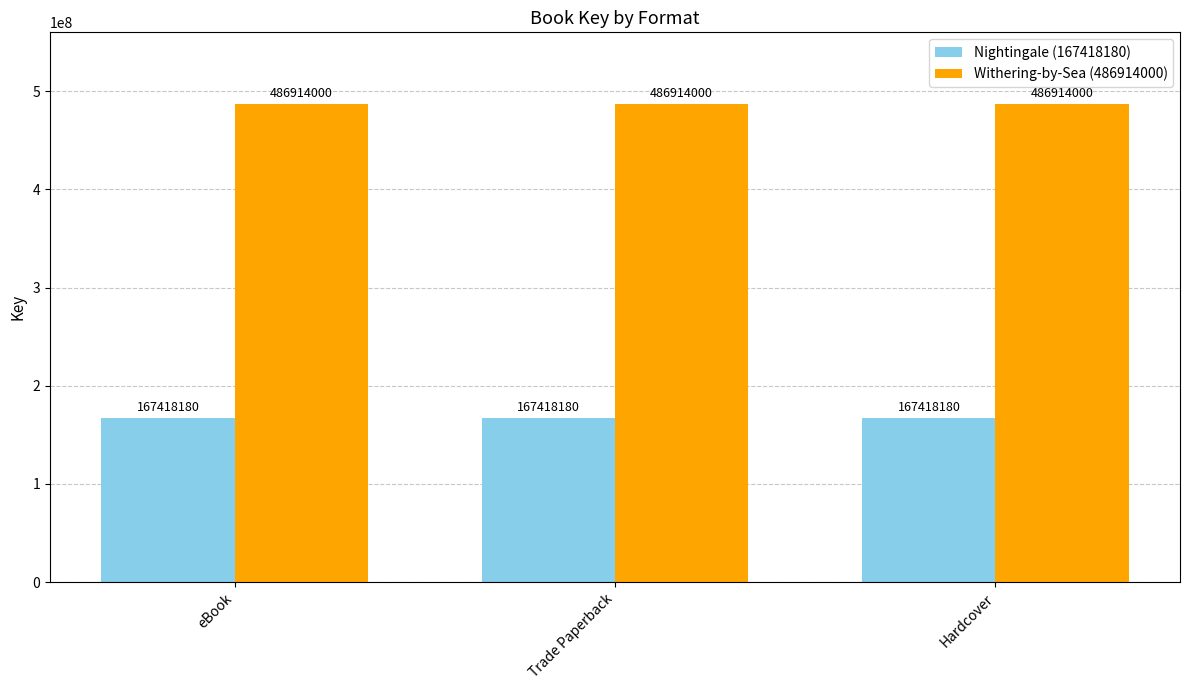

List the series in order of their peak value, lowest first.

Nightingale (167418180), Withering-by-Sea (486914000)